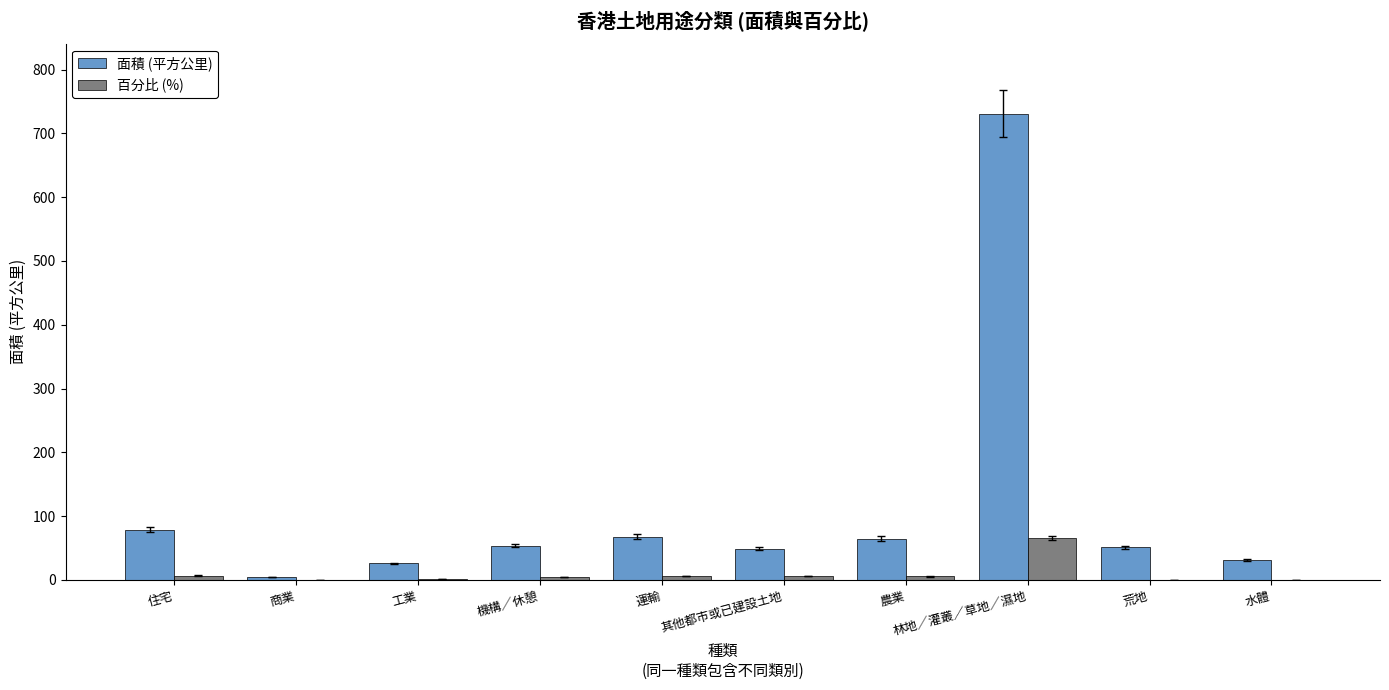

What are all the series names shown in the legend?

面積 (平方公里), 百分比 (%)